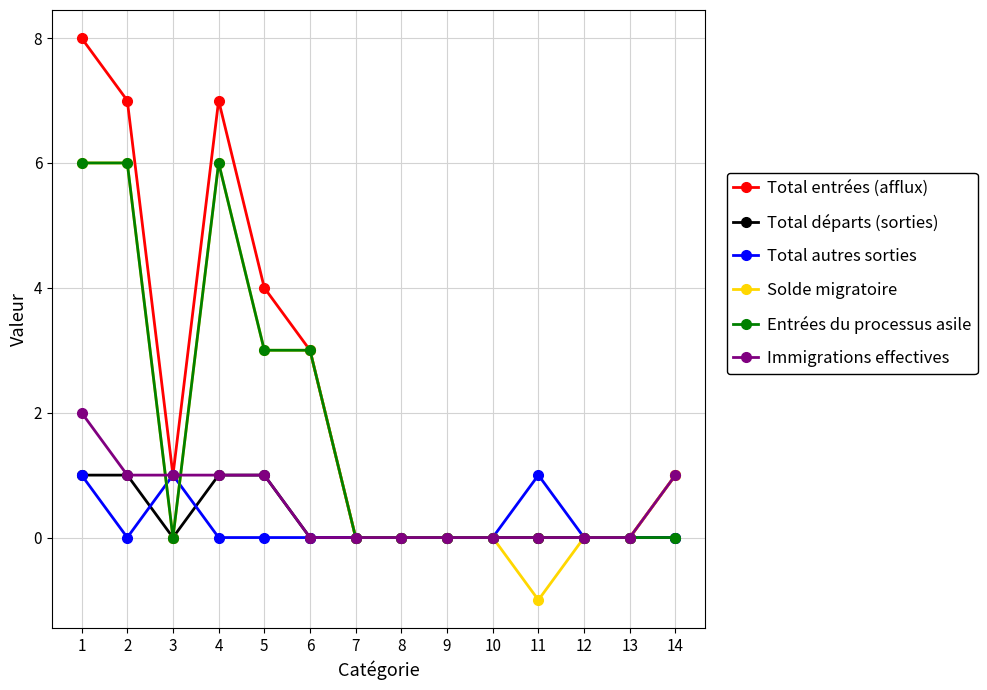

True or false: Immigrations effectives has a value of 2 at 4.

False